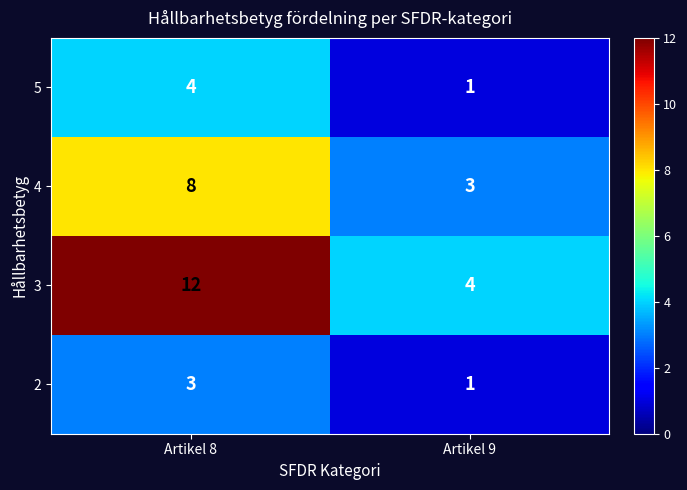

Reading right to left, extract all data points from this chart.

5: Artikel 9=1	Artikel 8=4
4: Artikel 9=3	Artikel 8=8
3: Artikel 9=4	Artikel 8=12
2: Artikel 9=1	Artikel 8=3